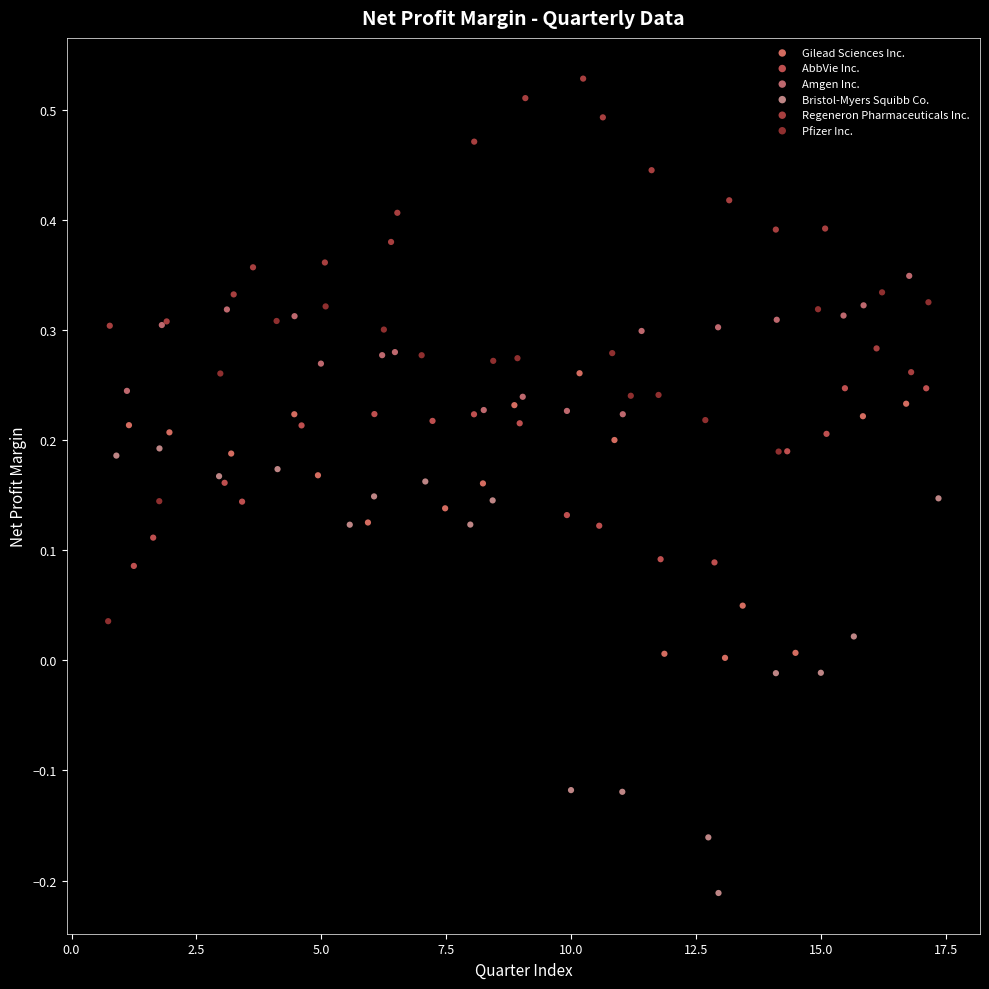

Which series contains the highest Y value?

Regeneron Pharmaceuticals Inc.